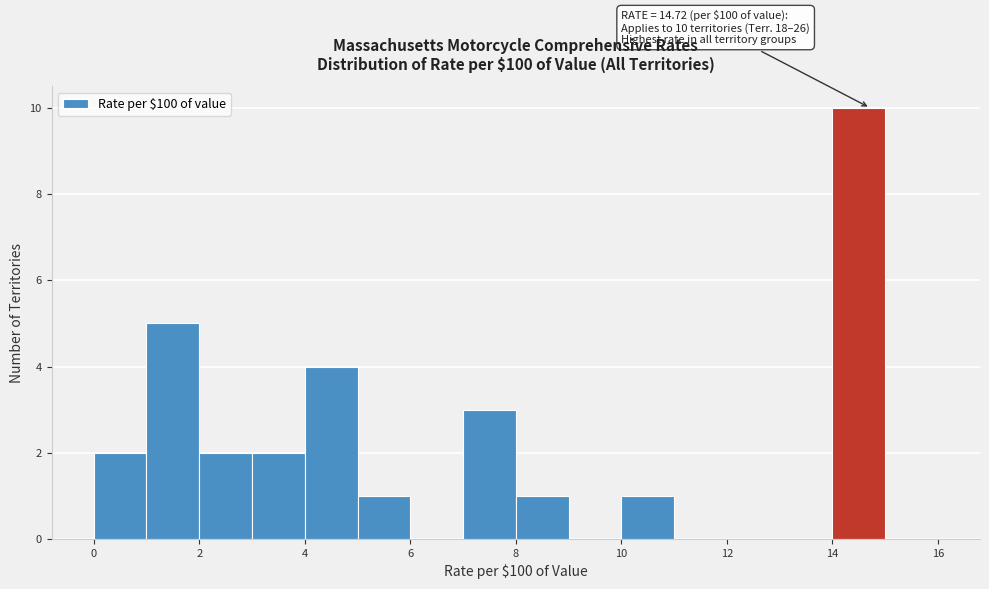

Which range on the x-axis has the tallest bar?

14 to 15